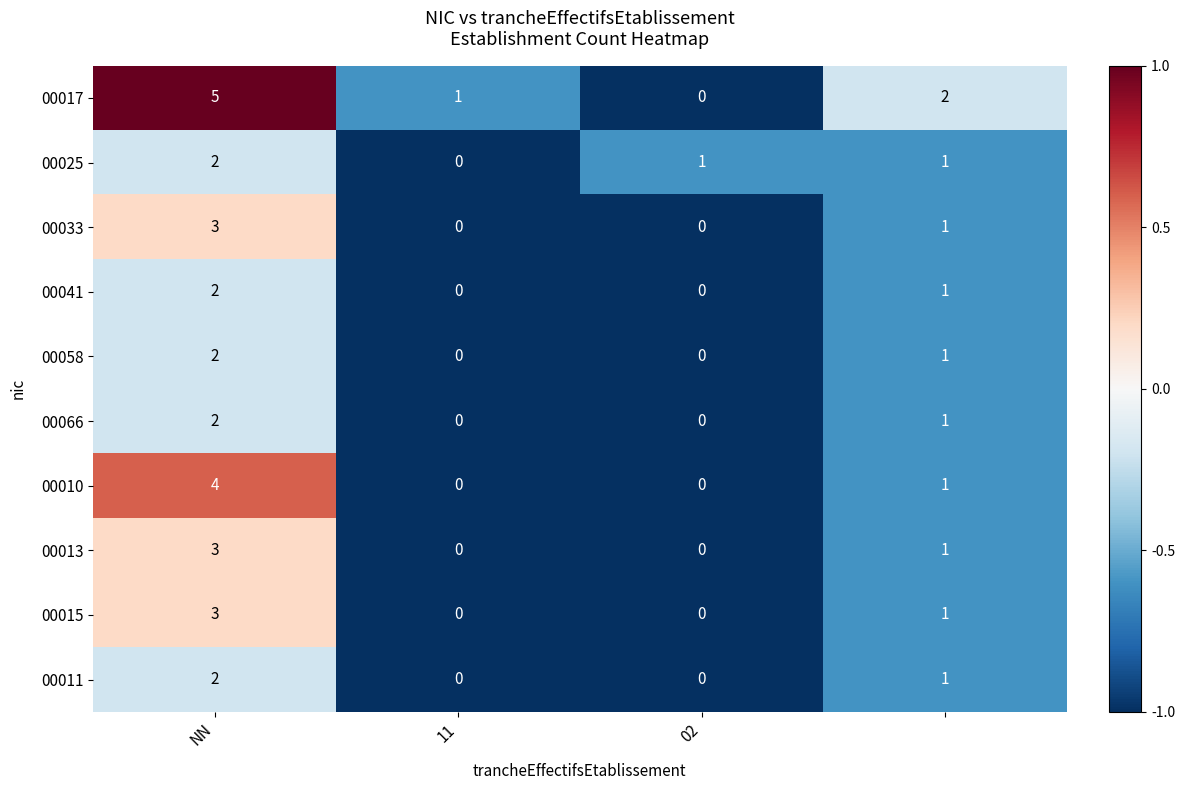

Count the 00041 values in the range 0 to 2.

4